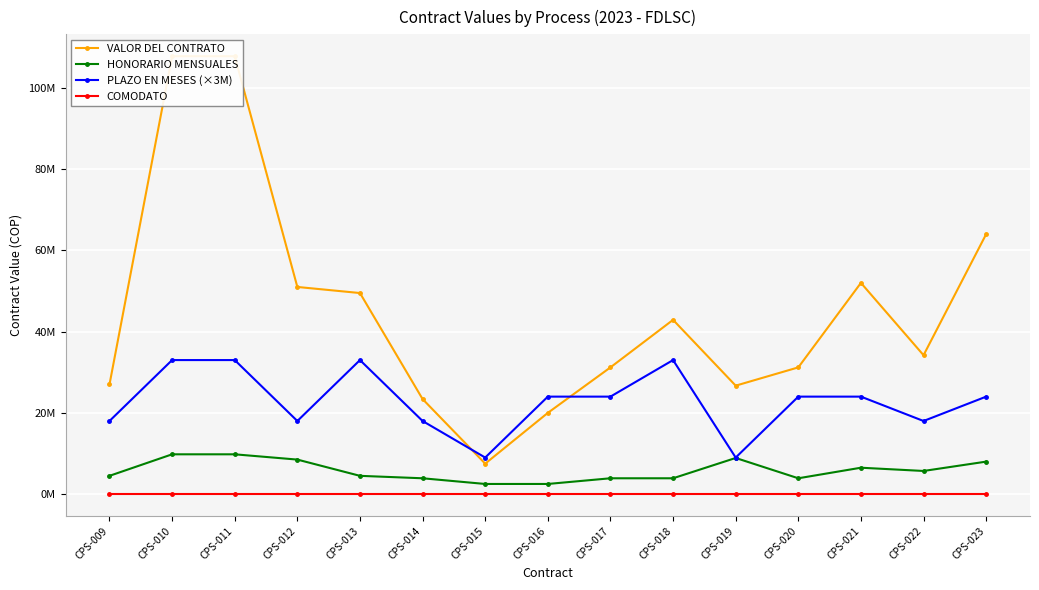

The value of COMODATO at CPS-013 is 0. True or false?

True